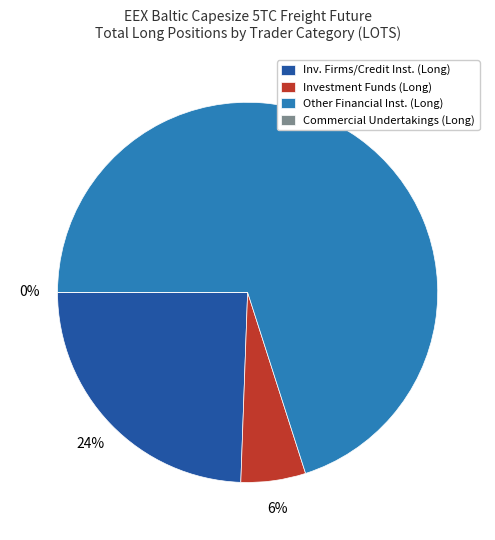

True or false: Commercial Undertakings (Long) accounts for 1% of the total.

False